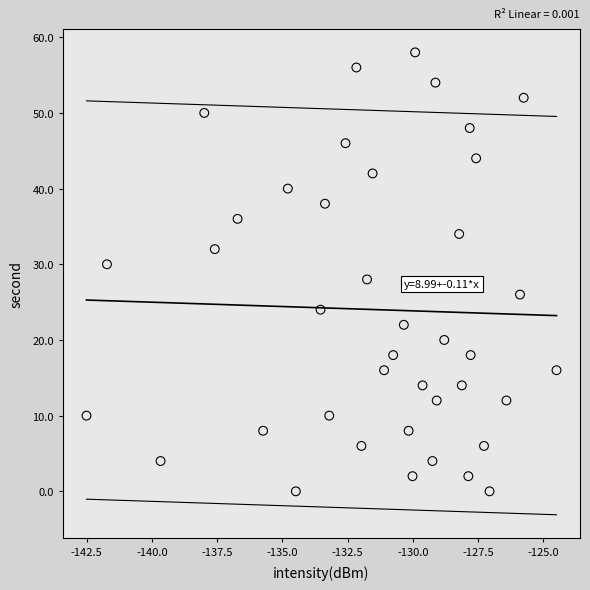

How many data points are displayed?

40